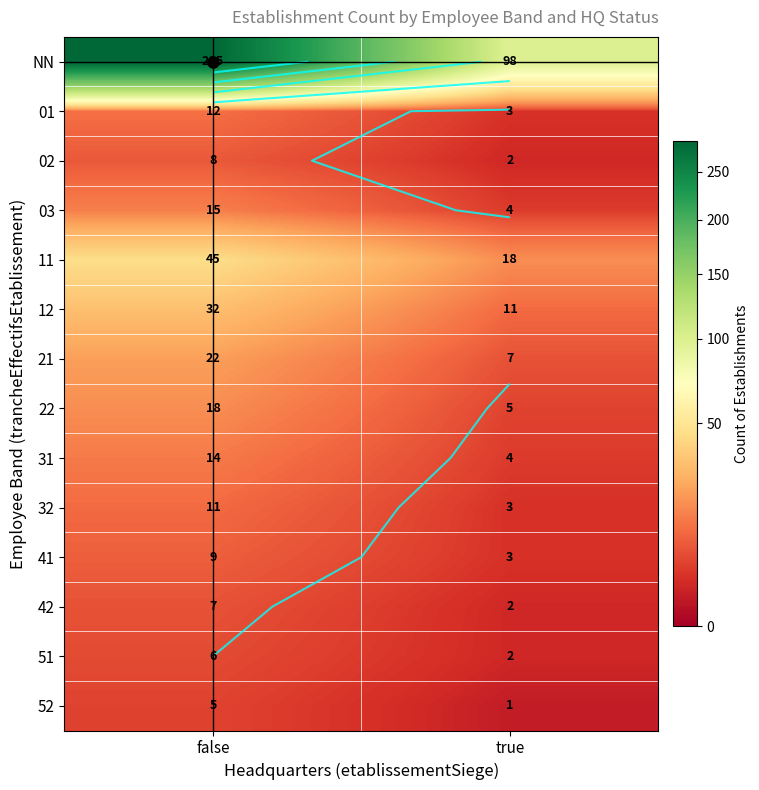

True or false: 22 has a value of 2 at true.

False